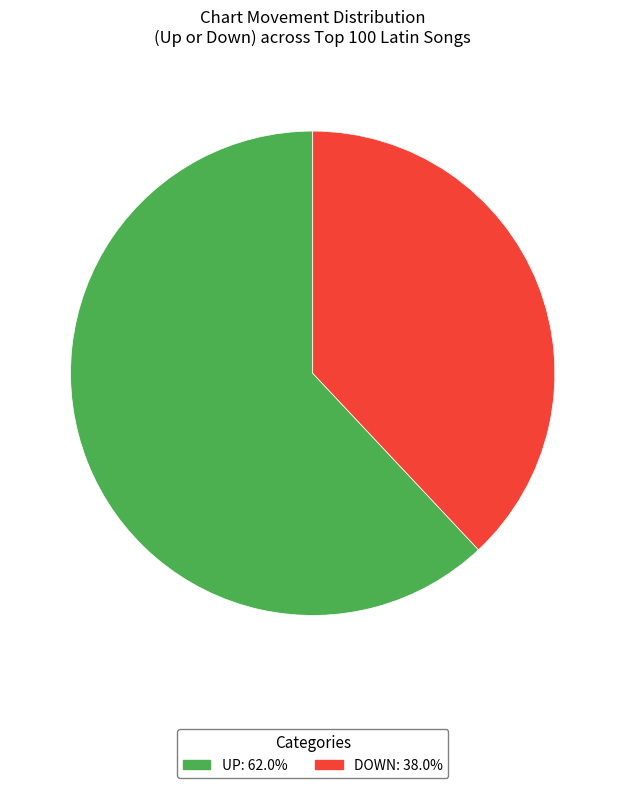

Is there any slice that represents more than half of the pie?

Yes